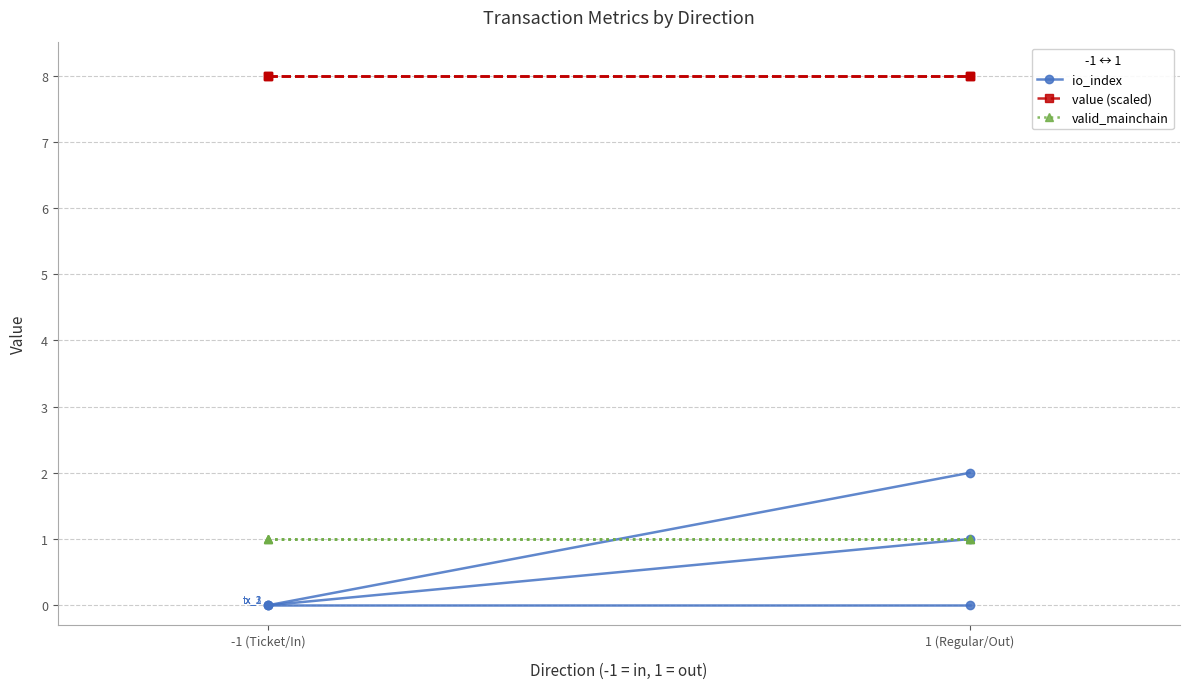

What is the label of the 2nd point from the left?

1 (Regular/Out)